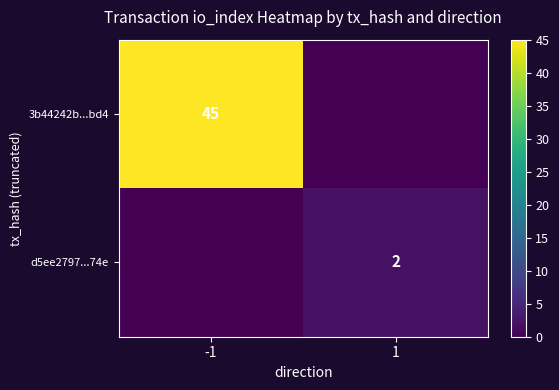

Is it true that 3b44242b...bd4 equals 45 at -1?

True